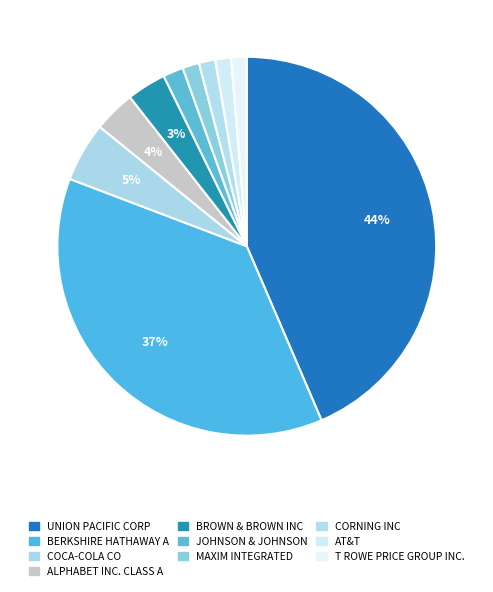

Count the number of slices in the pie.

10